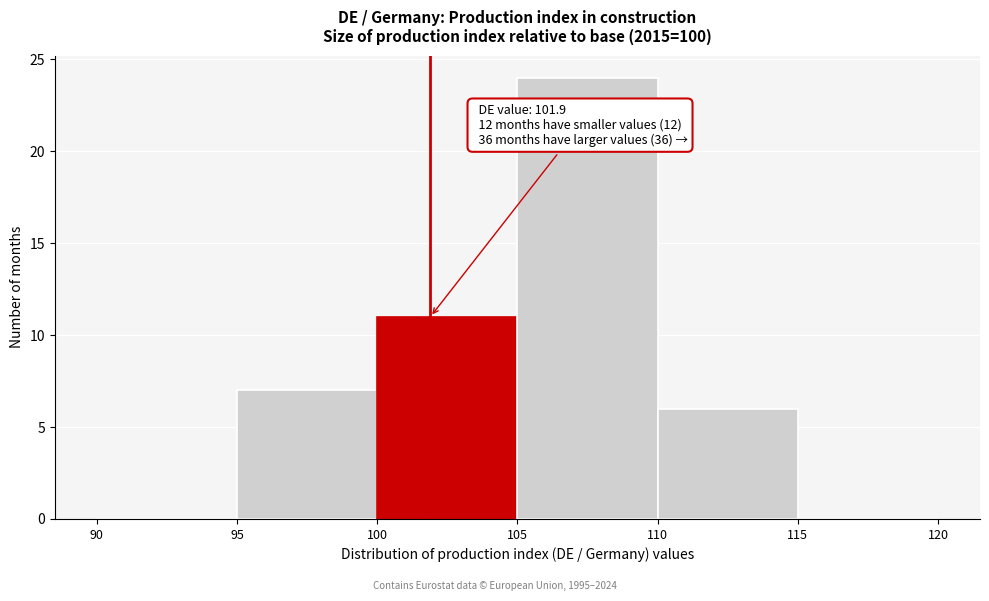

Over which range of the x-axis is the bar tallest?

105 to 110